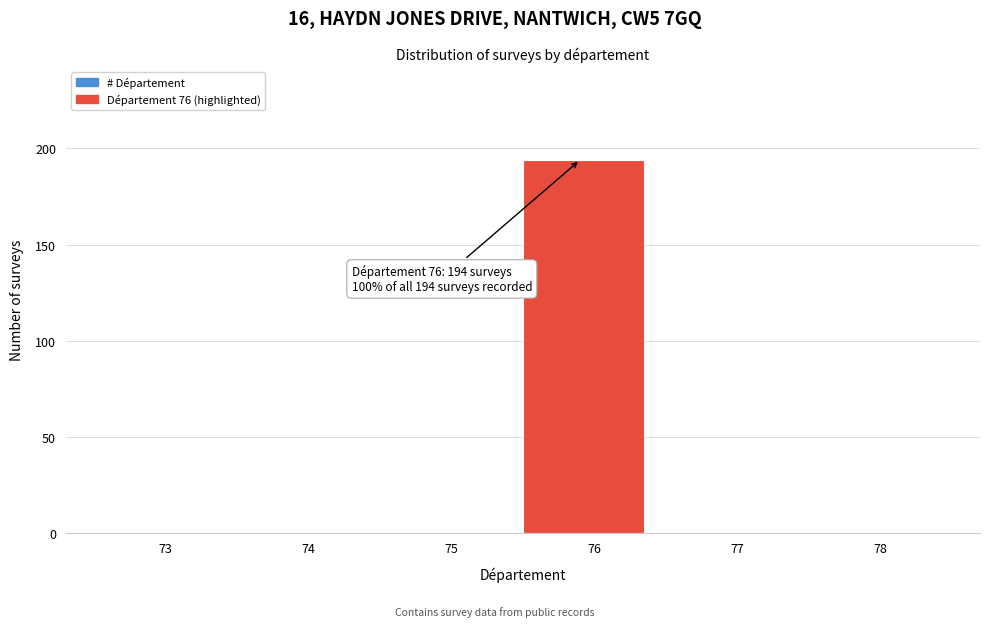

Reading left to right, transcribe all the data shown in this chart.

73=0	74=0	75=0	76=194	77=0	78=0